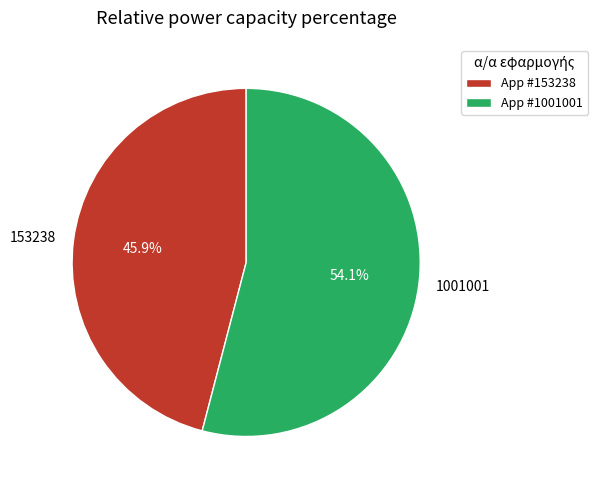

Which slice is the largest?

1001001